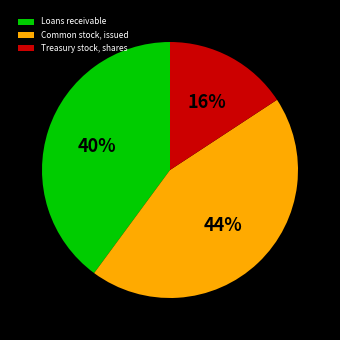

Which has a higher value, Loans receivable or Treasury stock, shares?

Loans receivable